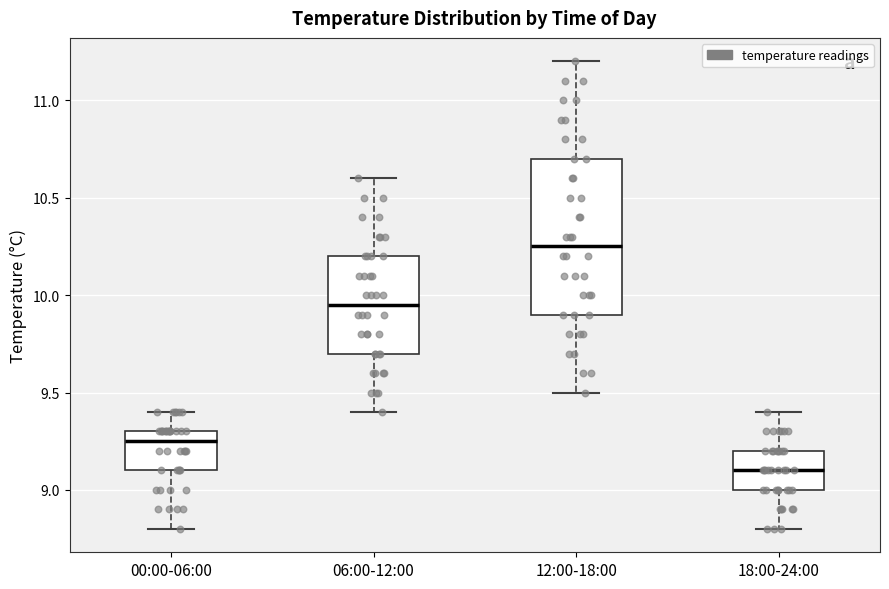

Reading left to right, transcribe this box plot: for each box, give where its median line is, the range the box spans, and where its two whiskers end, as read against the y-axis. The values are not printed on the chart, so give them approximately, as read against the axis.

00:00-06:00: median 9.25, box 9.10 to 9.30, whiskers 8.80 to 9.40
06:00-12:00: median 9.95, box 9.70 to 10.20, whiskers 9.40 to 10.60
12:00-18:00: median 10.25, box 9.90 to 10.70, whiskers 9.50 to 11.20
18:00-24:00: median 9.10, box 9.00 to 9.20, whiskers 8.80 to 9.40